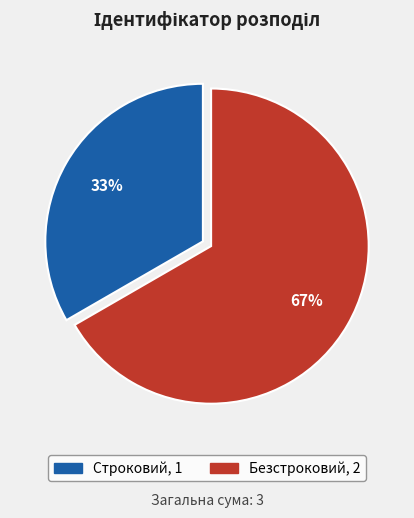

What is the largest slice in the pie chart?

Безстроковий